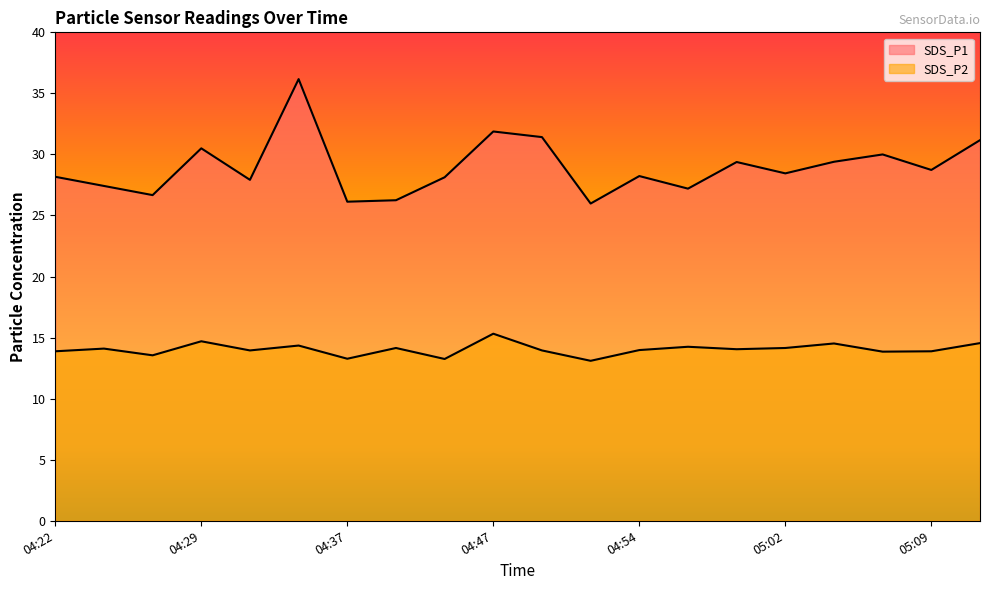

List the series in order of their overall mean, lowest first.

SDS_P2, SDS_P1